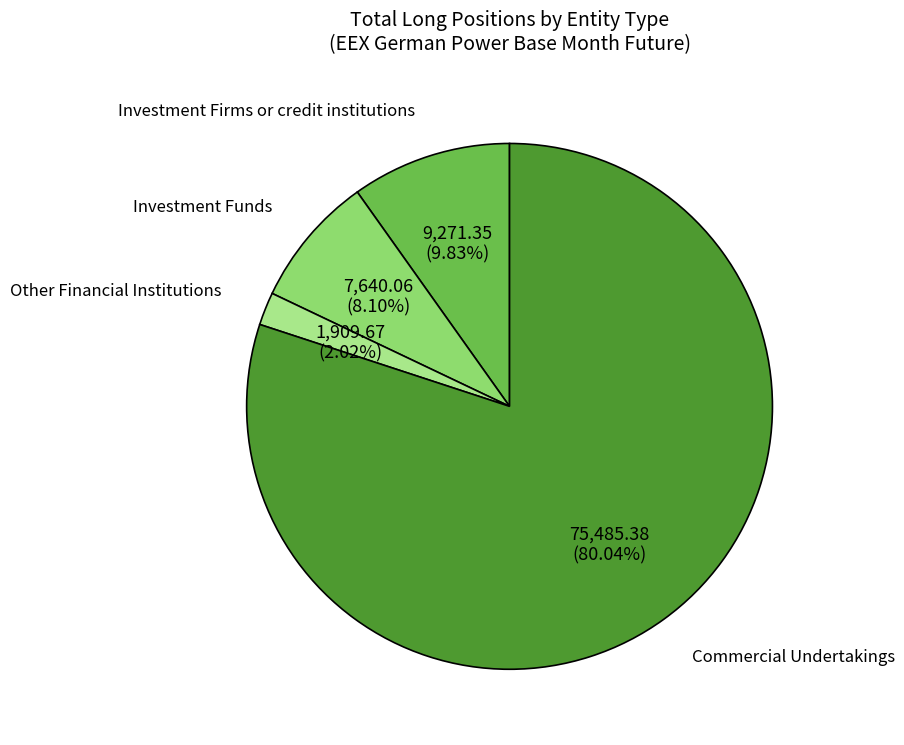

What percentage is the Other Financial Institutions slice, to the nearest percent?

2%